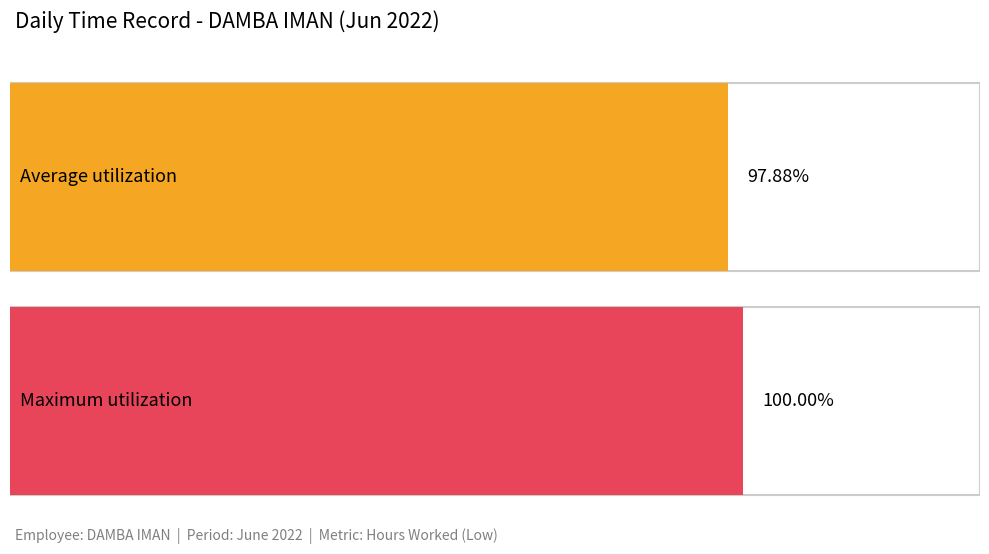

True or false: the data shows -4.7 at 25.

False